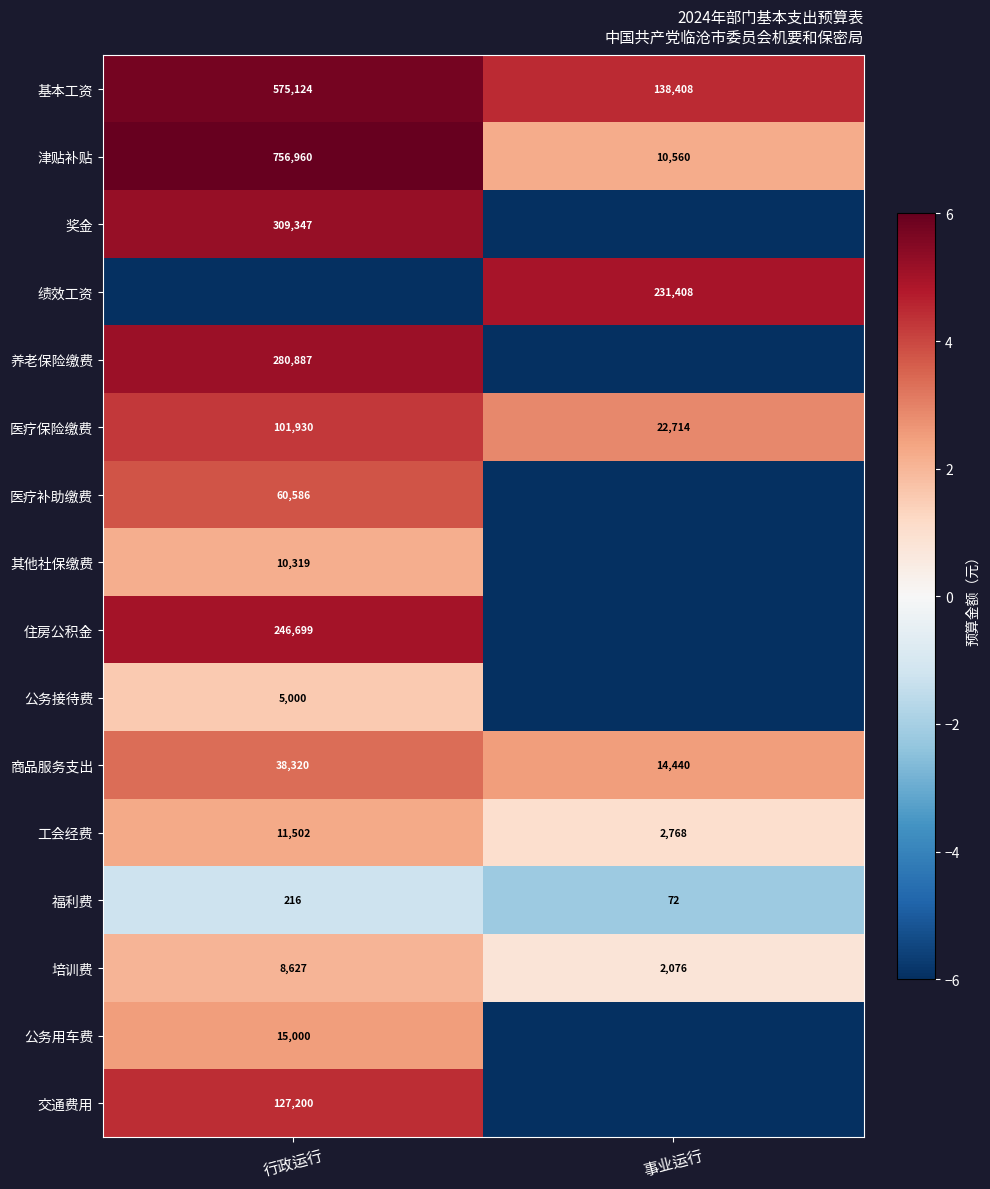

True or false: 养老保险缴费 has a value of 7.2 at 行政运行.

False